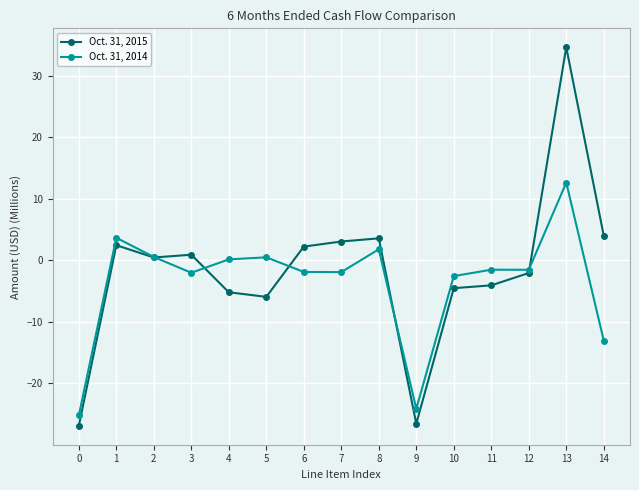

Where does the Oct. 31, 2015 series first go above 0?

1